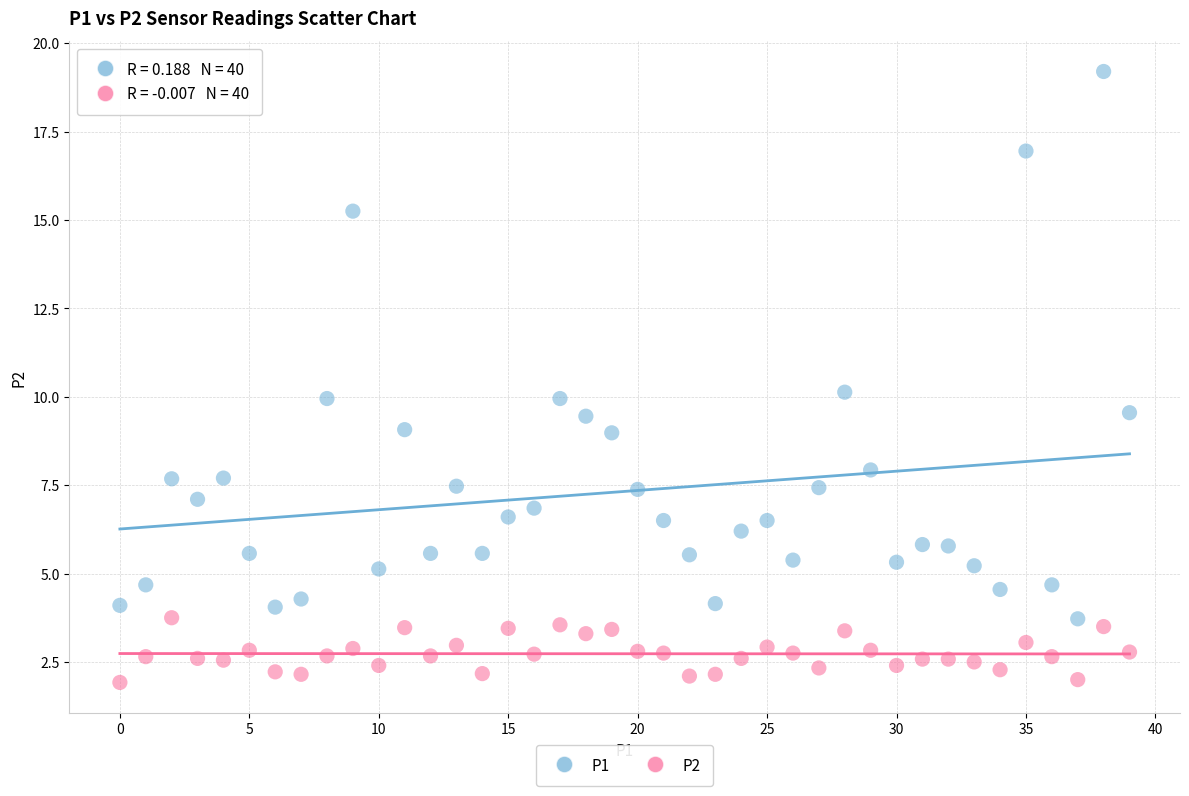

Which series contains the lowest Y value?

P2